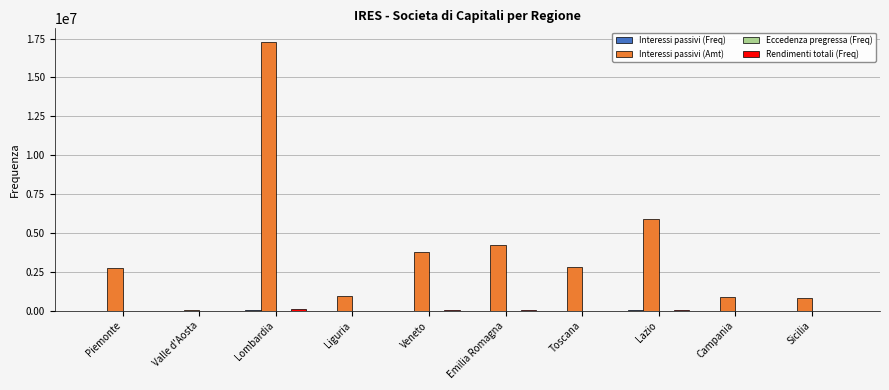

At which category does the chart reach its peak across all series?

Lombardia